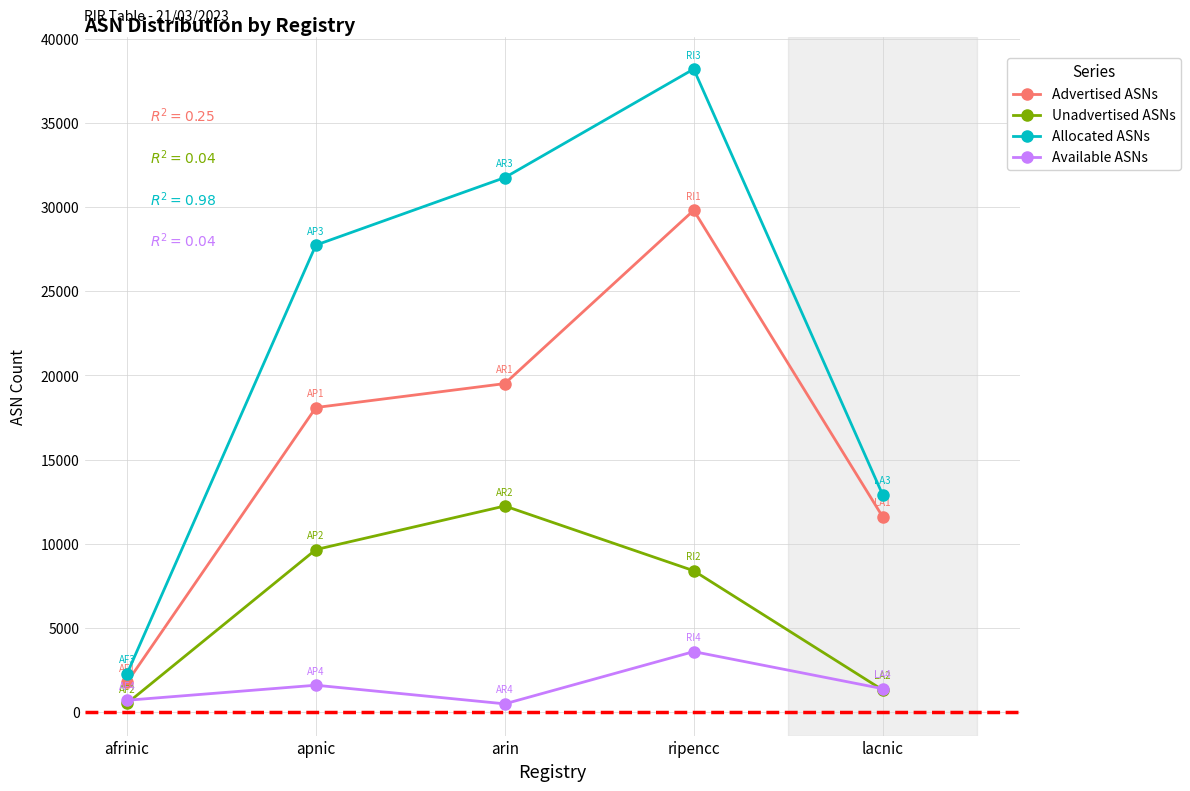

At which category is the sum across all series the highest?

ripencc